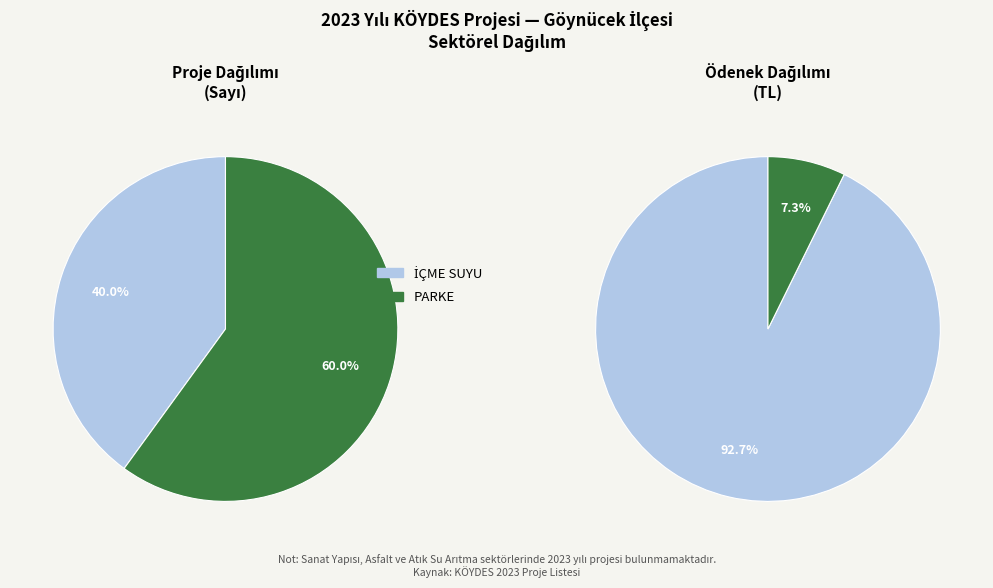

True or false: İÇME SUYU accounts for 99% of the total.

False